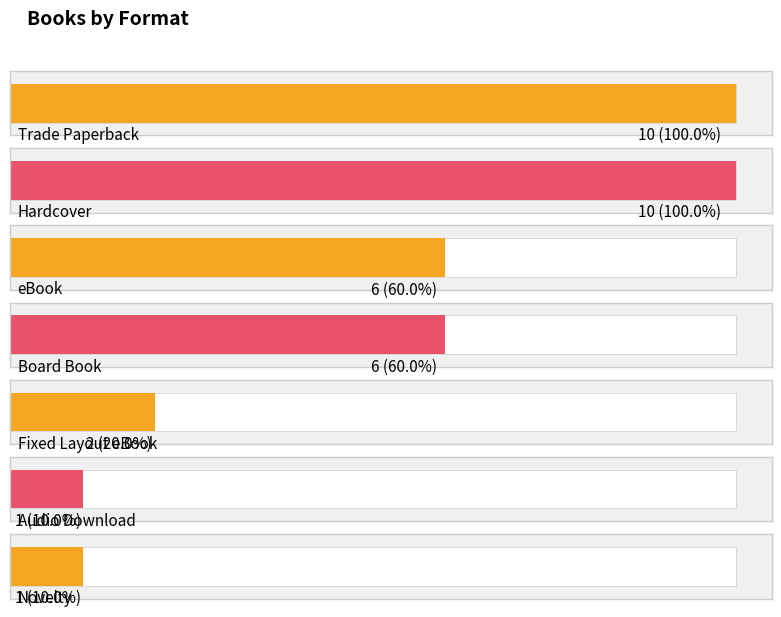

Rank the categories by value from lowest to highest.

Audio Download, Novelty, Fixed Layout eBook, eBook, Board Book, Trade Paperback, Hardcover